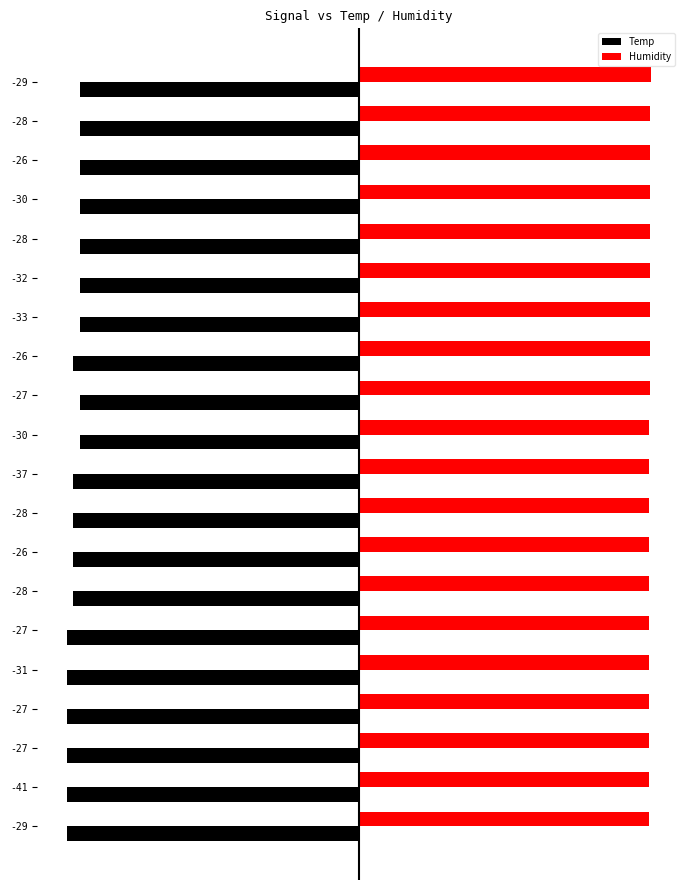

What are all the series names shown in the legend?

Temp, Humidity